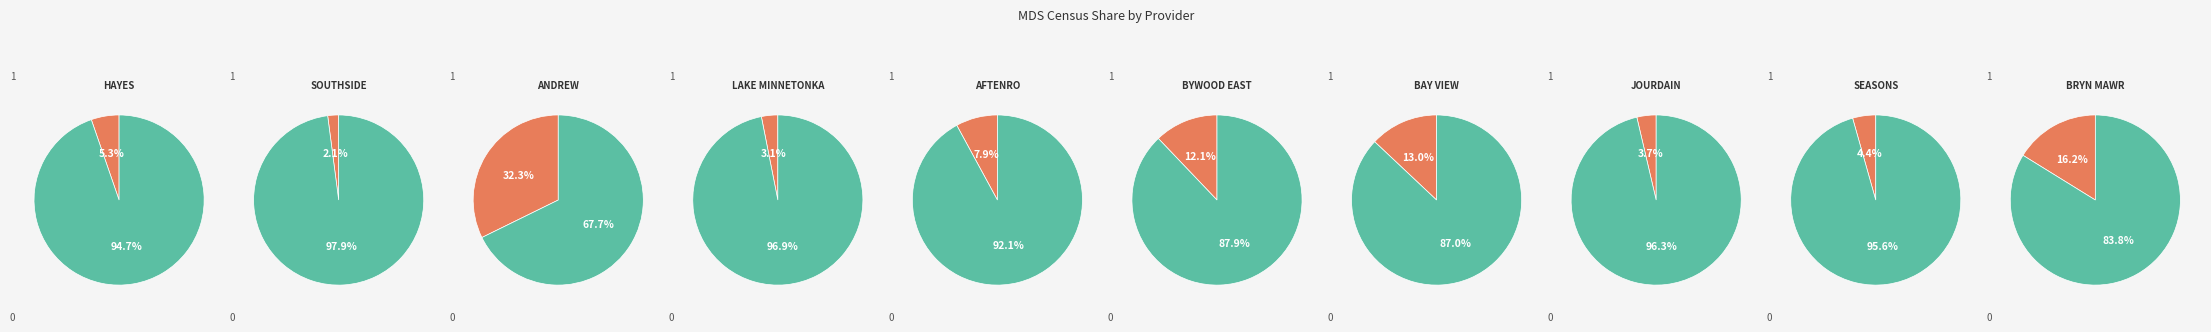

Is the sum of 9 and 5 greater than half?

No